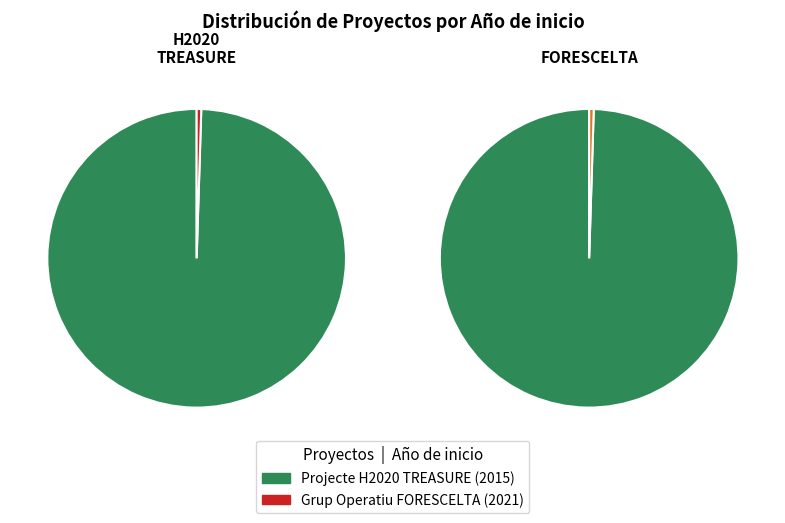

How many slices are in this pie chart?

2